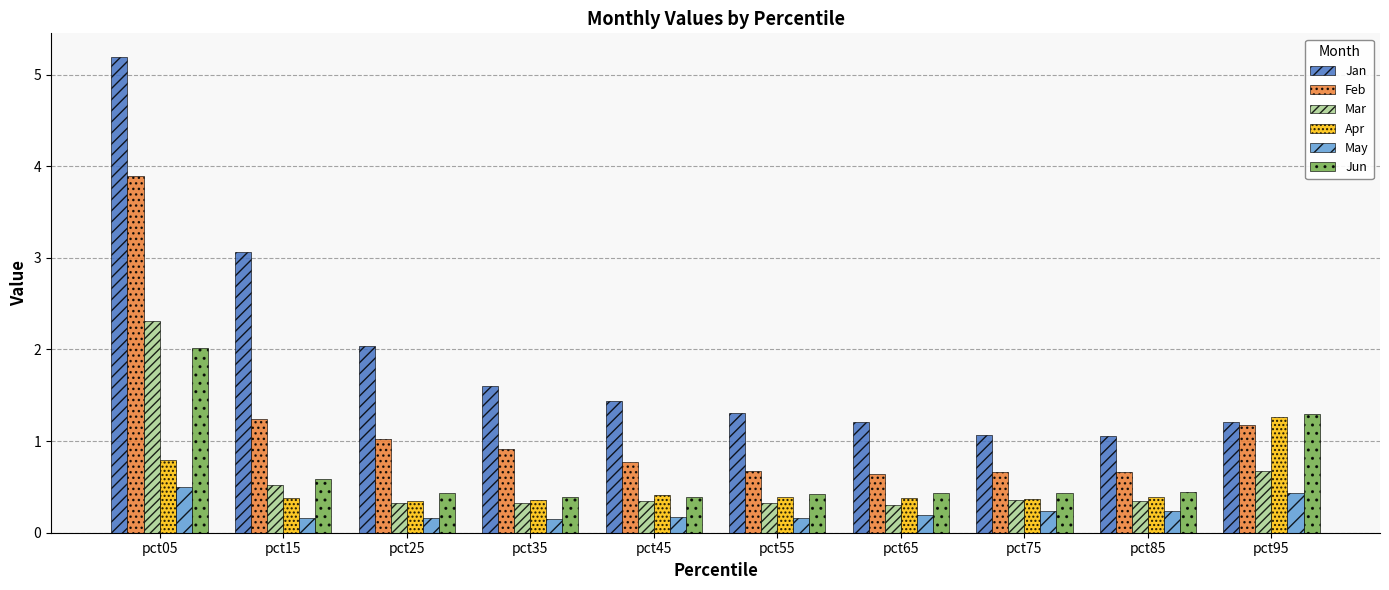

Which series has the largest range (max minus min)?

Jan